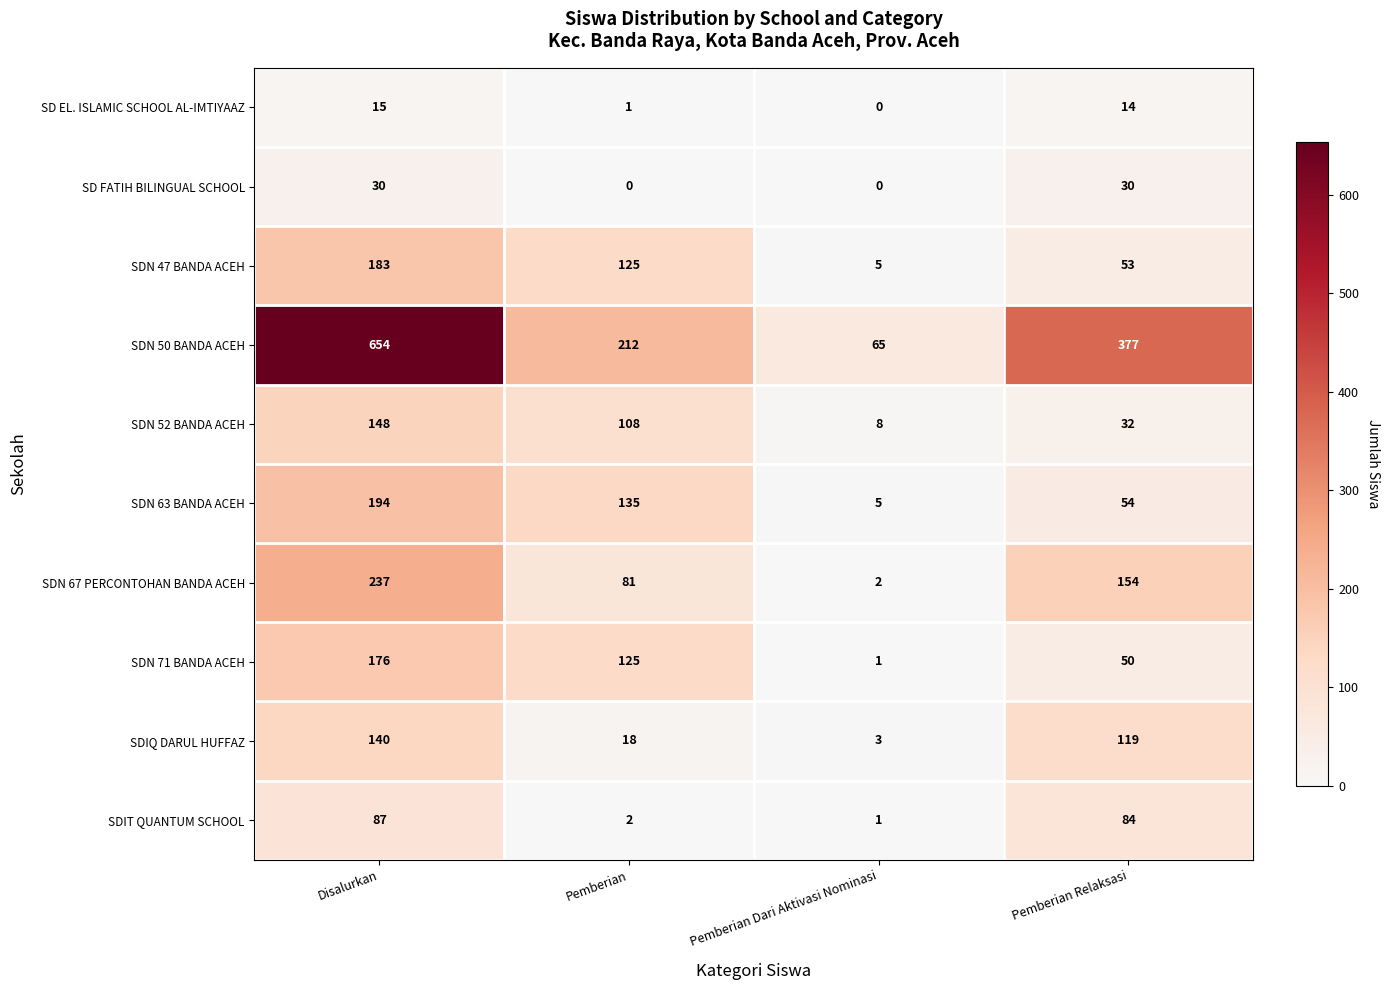

Is it true that SDN 67 PERCONTOHAN BANDA ACEH equals 154 at Pemberian Relaksasi?

True